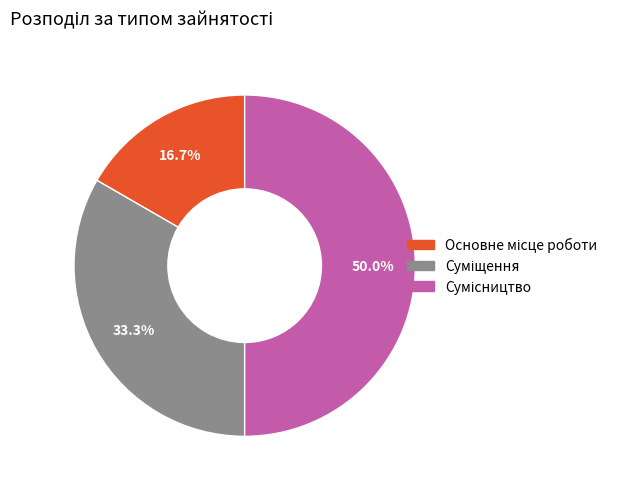

Rank the categories by value from lowest to highest.

Основне місце роботи, Суміщення, Сумісництво